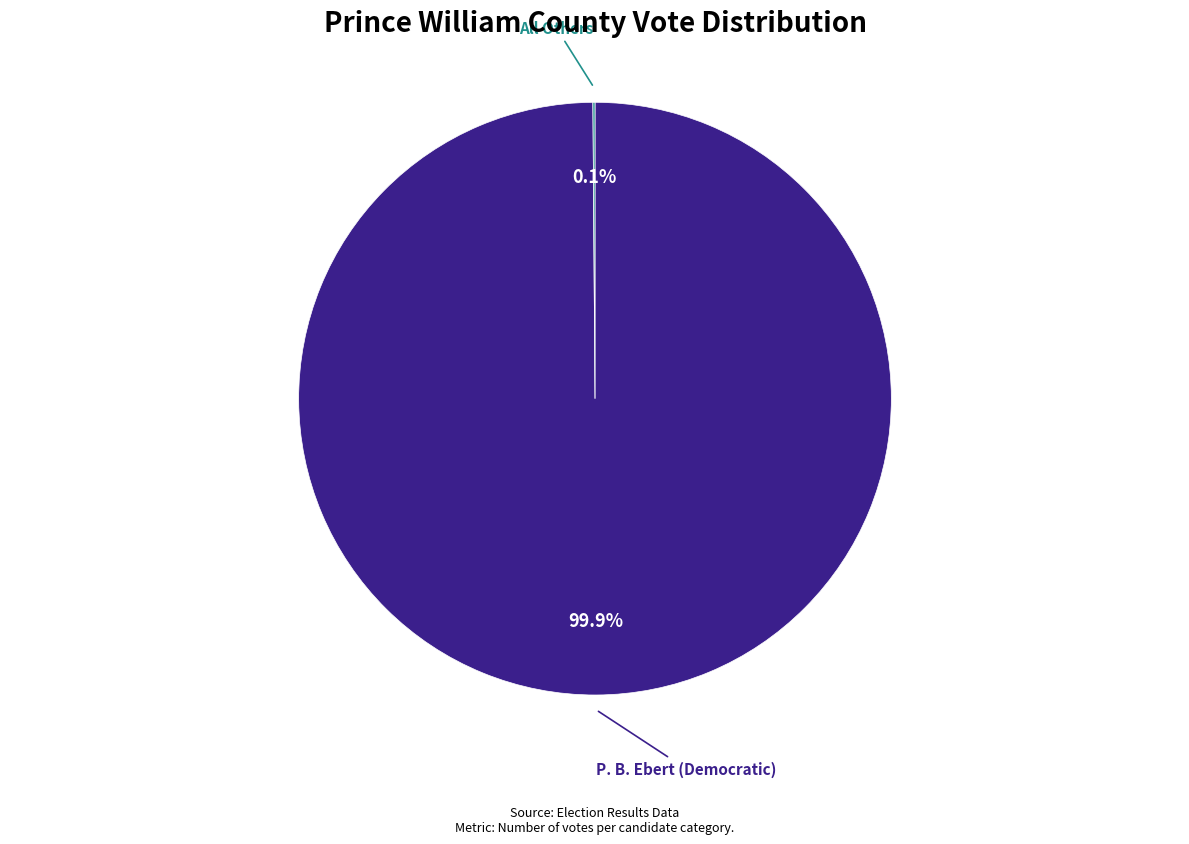

Is there a majority slice in this chart?

Yes